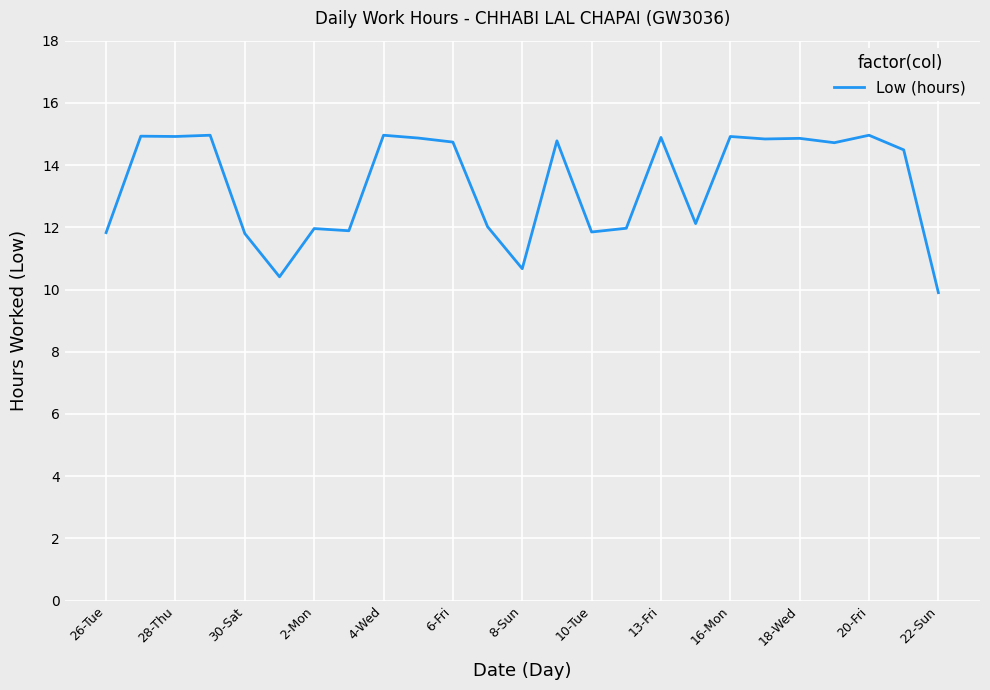

What is the maximum value shown in the chart?

15.0